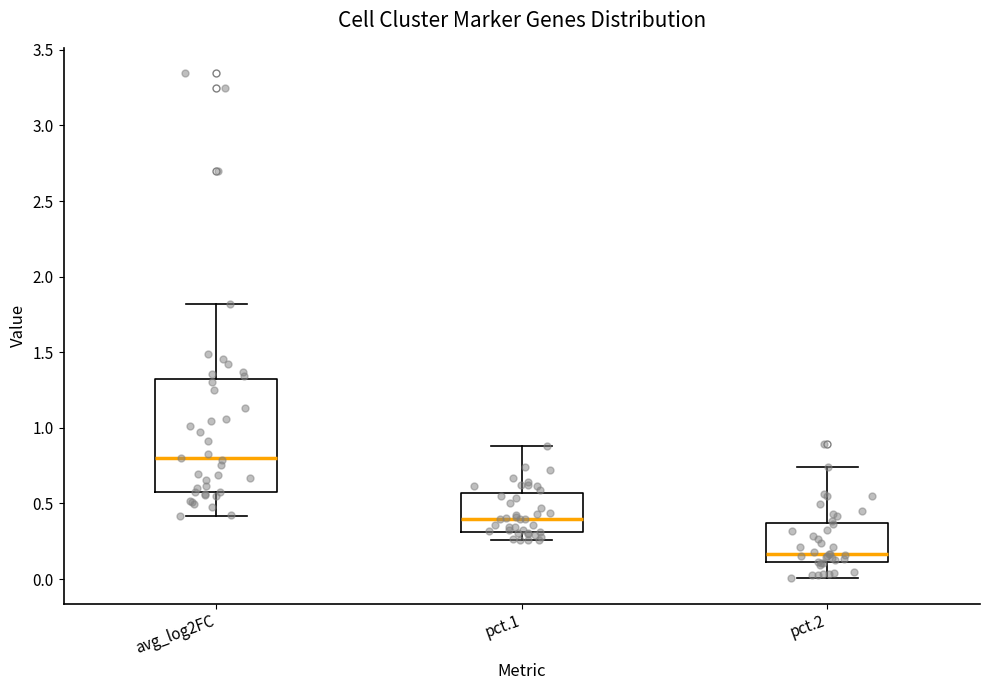

Which box is the tallest, from its lower edge to its upper edge?

avg_log2FC